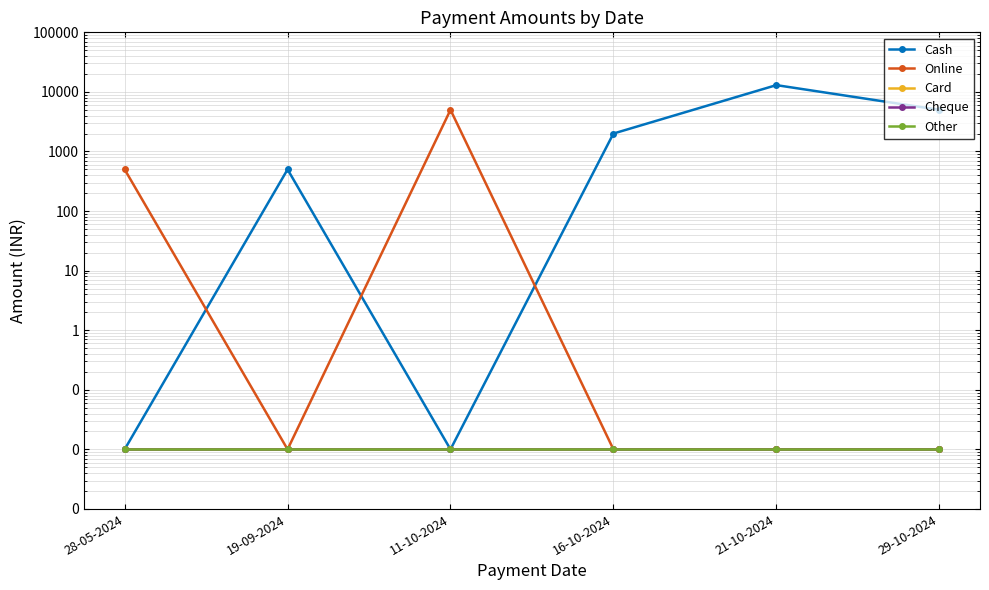

List the labels in order of Card value, largest first.

28-05-2024, 19-09-2024, 11-10-2024, 16-10-2024, 21-10-2024, 29-10-2024